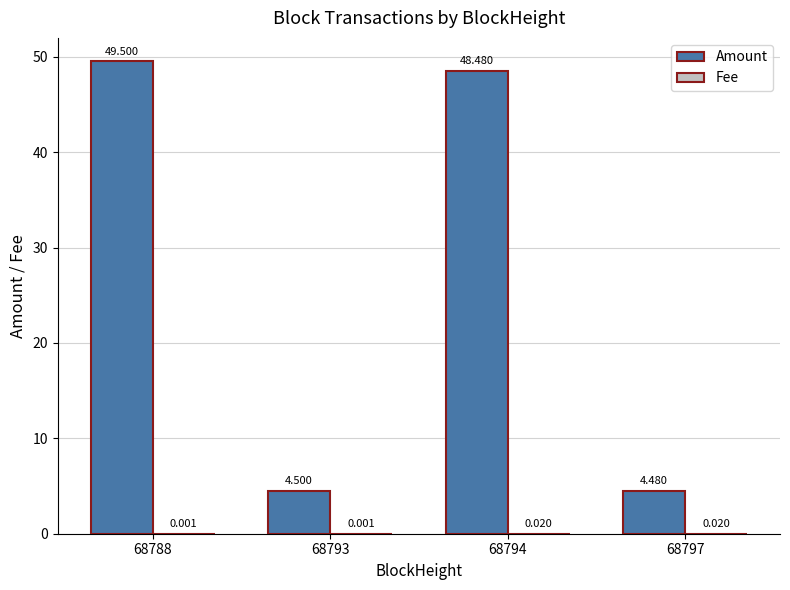

Between 68788 and 68793, which series saw the biggest shift?

Amount